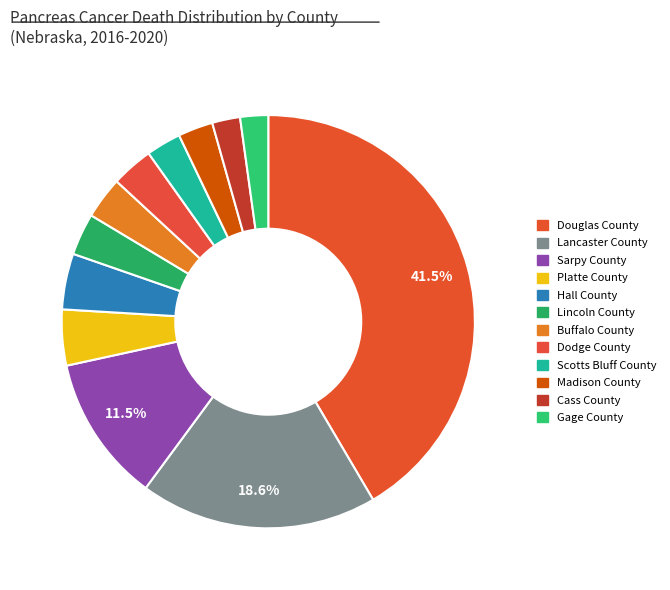

Is there a majority slice in this chart?

No